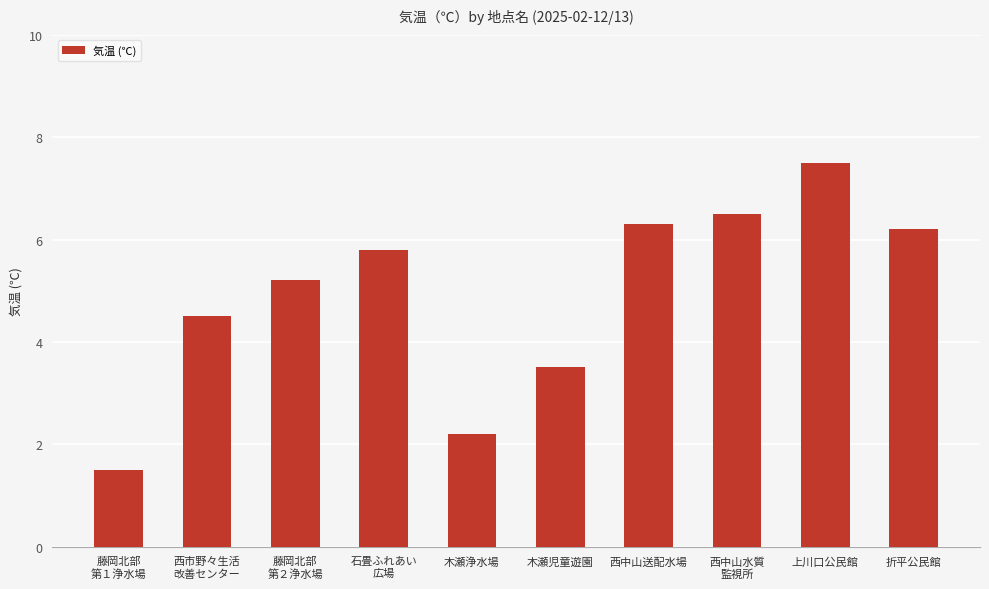

What is the value of the 10th bar from the left?

6.2